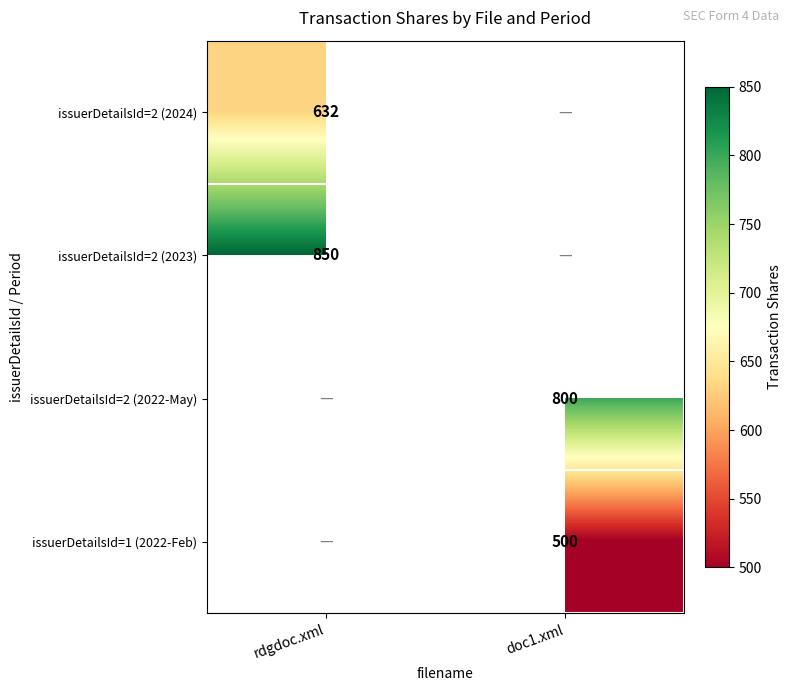

True or false: issuerDetailsId=2 (2024) has a value of 632 at rdgdoc.xml.

True